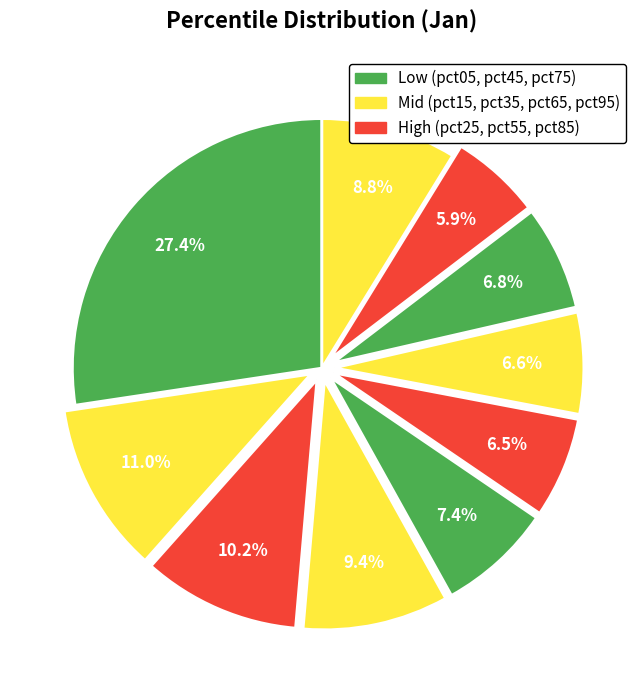

How many segments does this pie chart have?

10